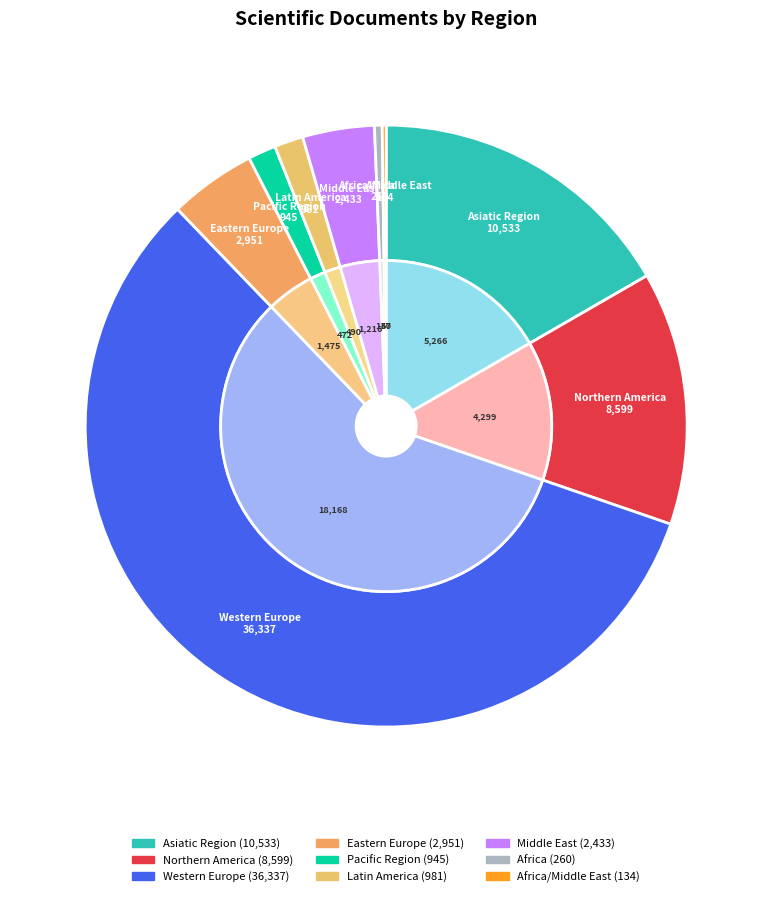

Count the number of slices in the pie.

9